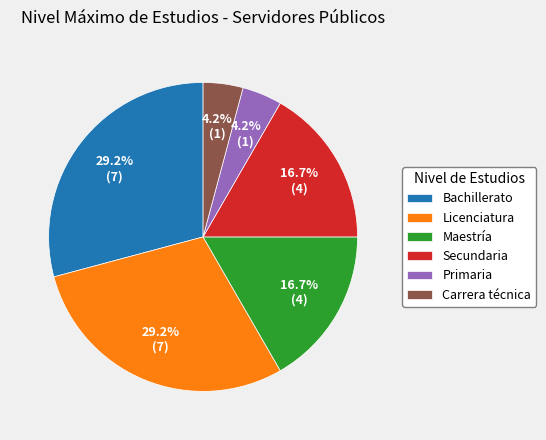

Do Maestría and Carrera técnica together represent more than half of the pie?

No